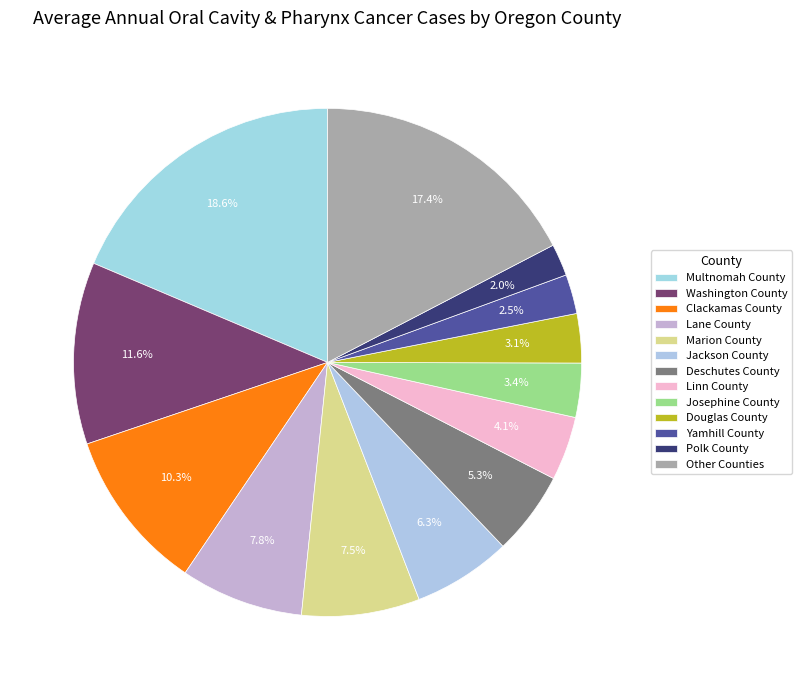

How many segments does this pie chart have?

13